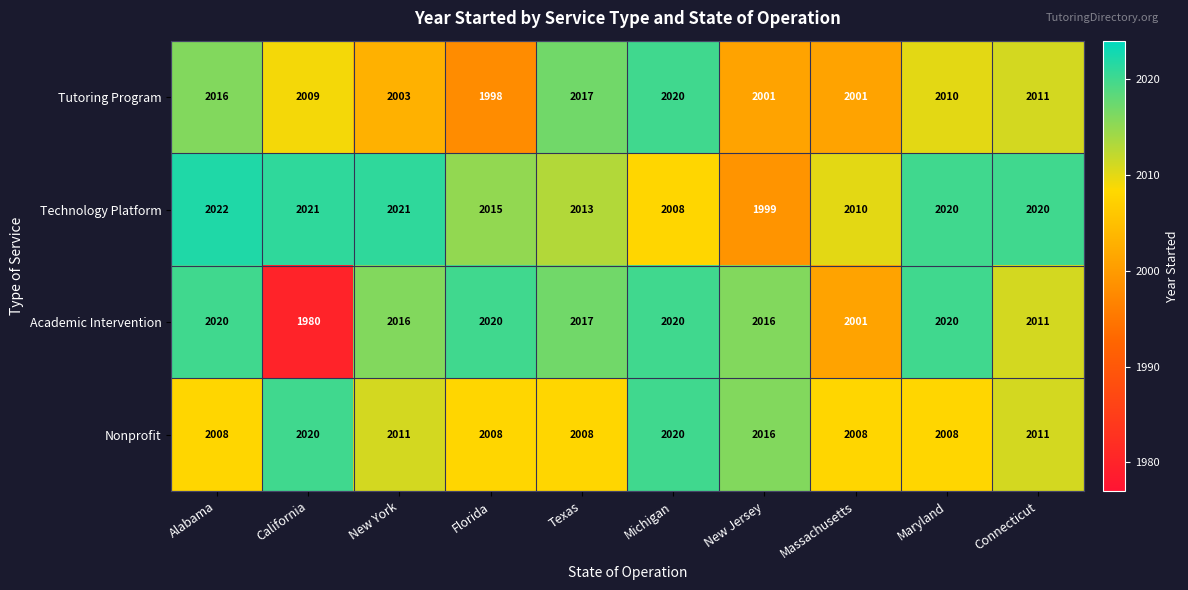

Between Texas and New Jersey, which series saw the biggest shift?

Tutoring Program